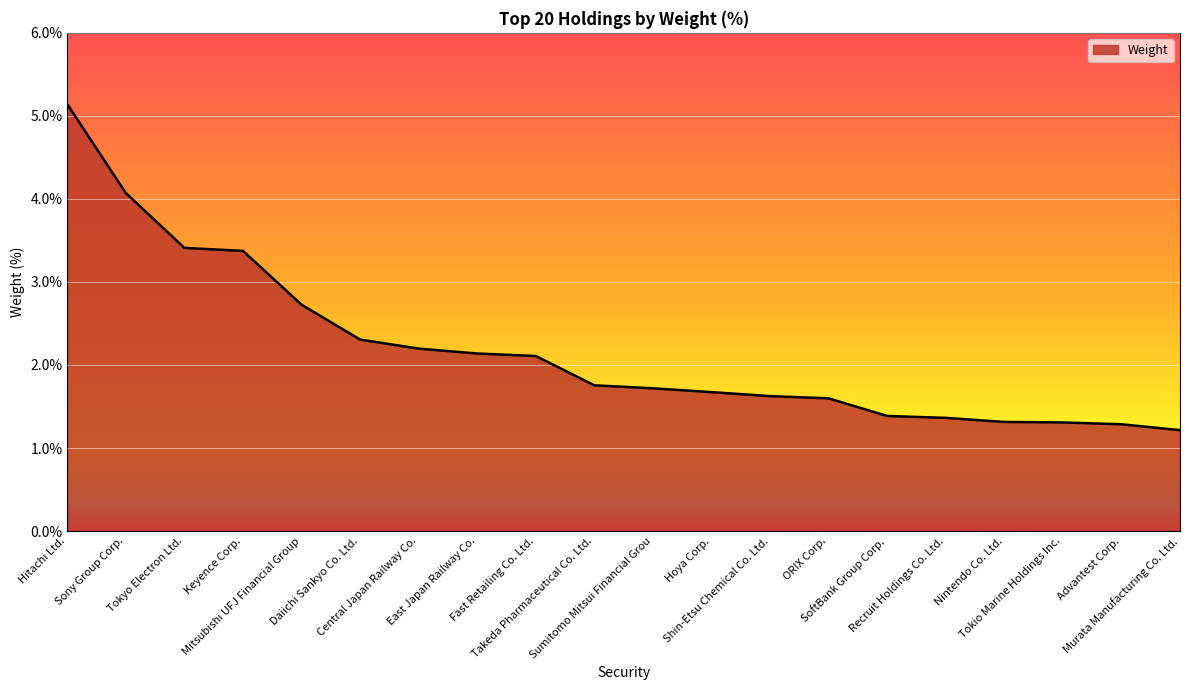

What position from the left is Tokio Marine Holdings Inc.?

18